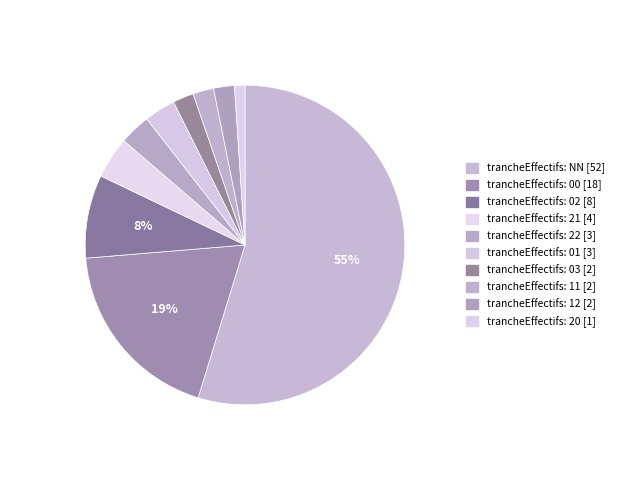

How many segments does this pie chart have?

10